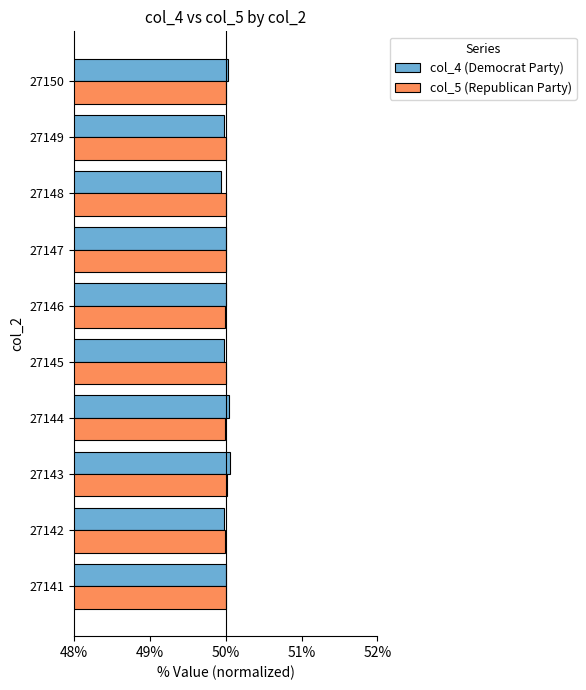

What is the sum of the col_4 (Democrat Party) values at 27148 and 27146?

99.9